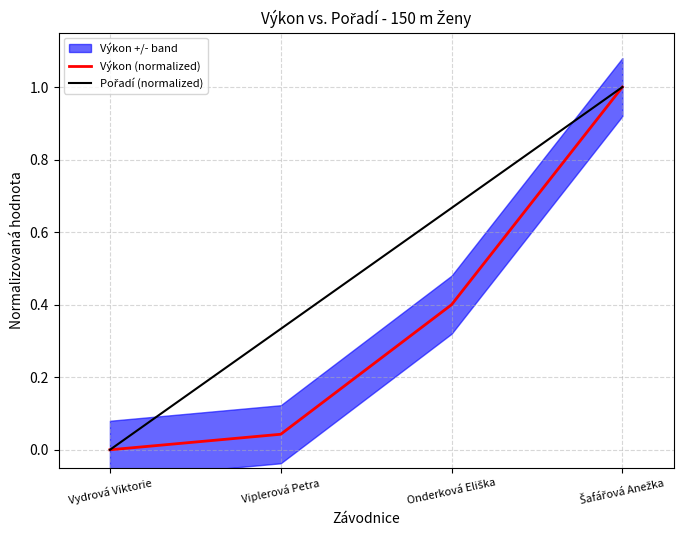

What are all the series names shown in the legend?

Výkon (normalized), Pořadí (normalized)